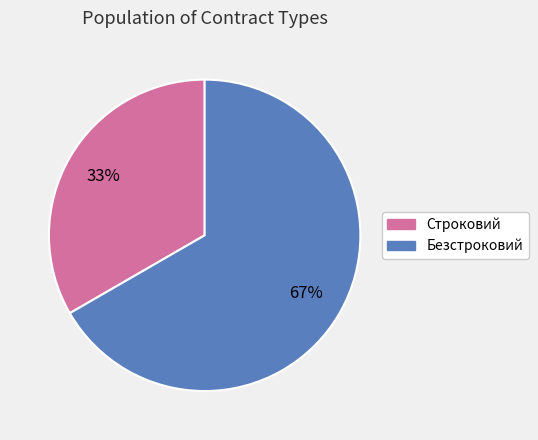

Approximately how many times larger is the value at Безстроковий compared to Строковий?

2.0